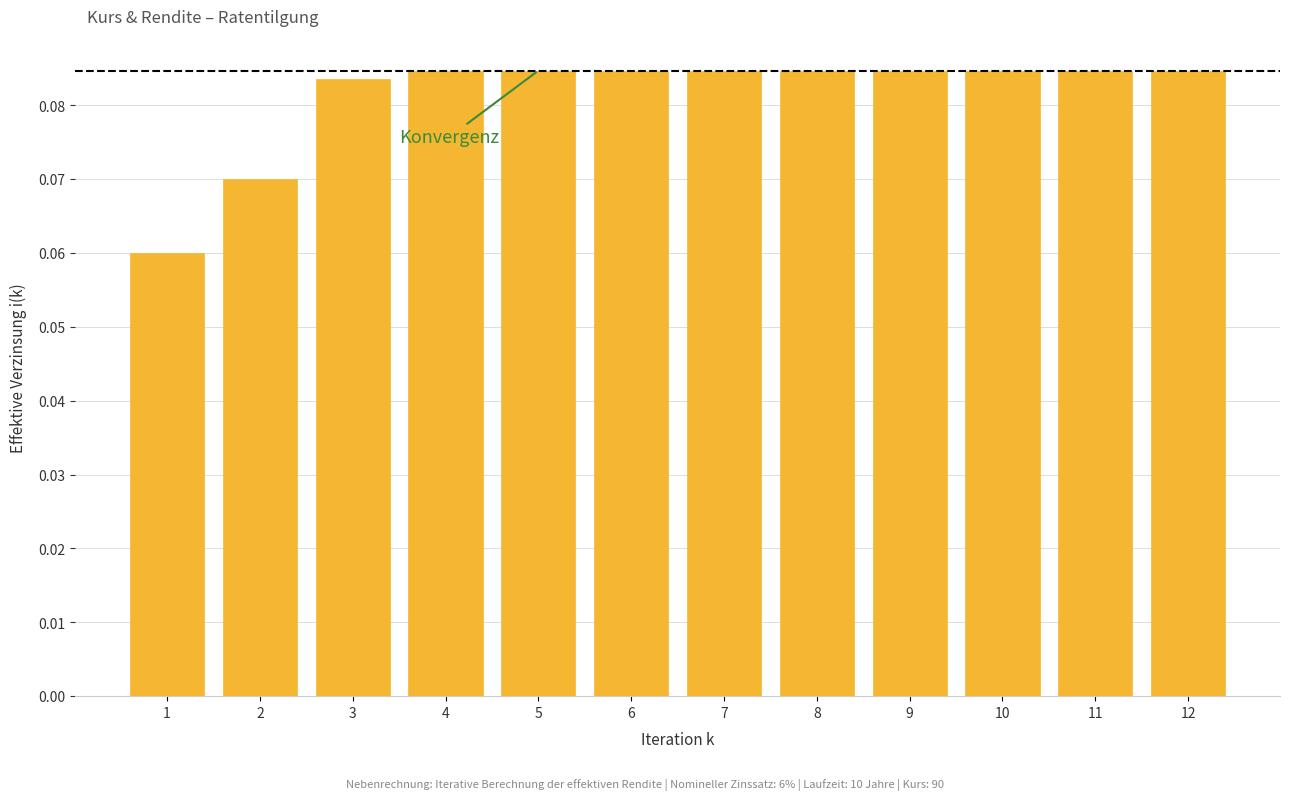

The value at 1 is 0.0. True or false?

False